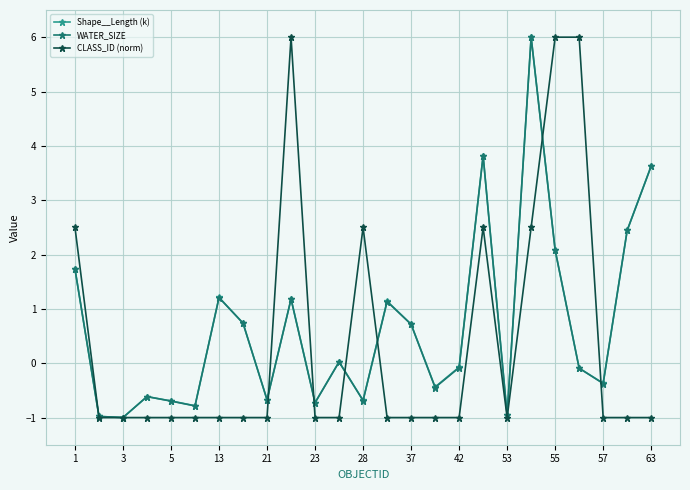

True or false: CLASS_ID (norm) has more than 2 interior local peaks.

True